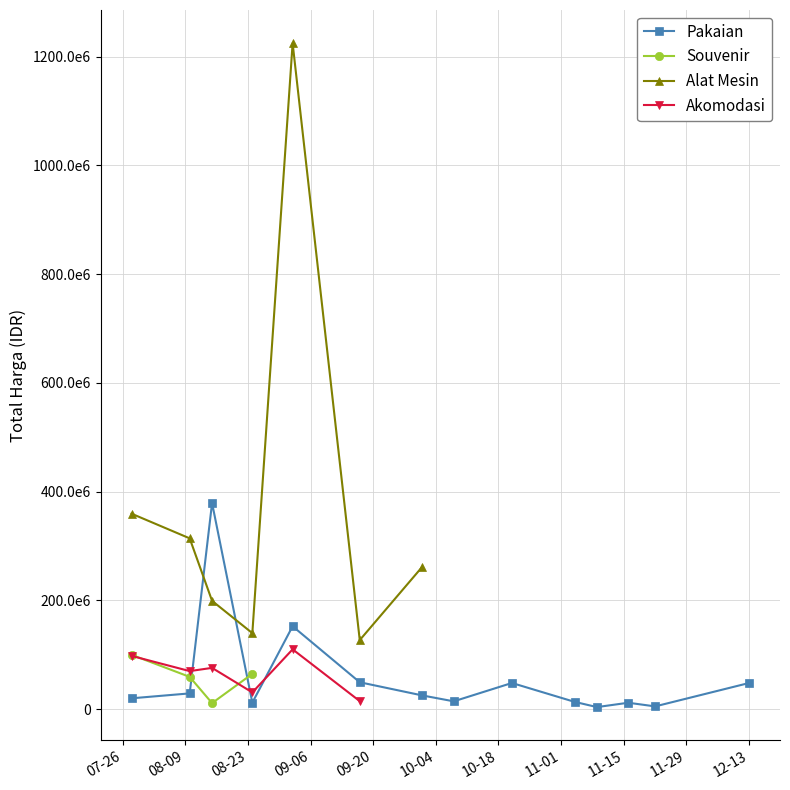

At which label is Akomodasi closest to 62375000?

08-09